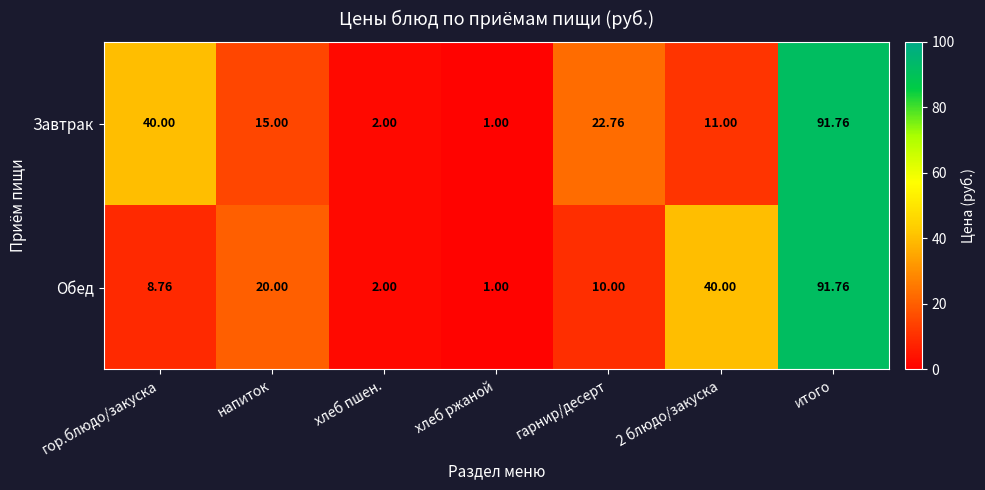

List the series in order of their overall mean, highest first.

Завтрак, Обед